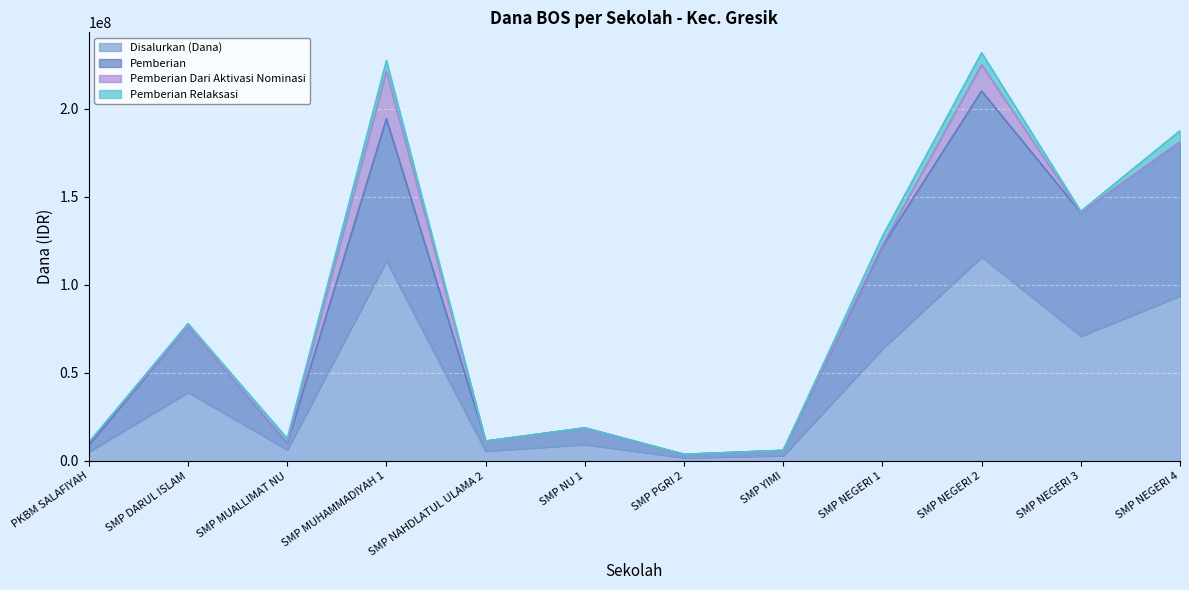

True or false: Disalurkan (Dana) and Pemberian intersect in this chart.

False